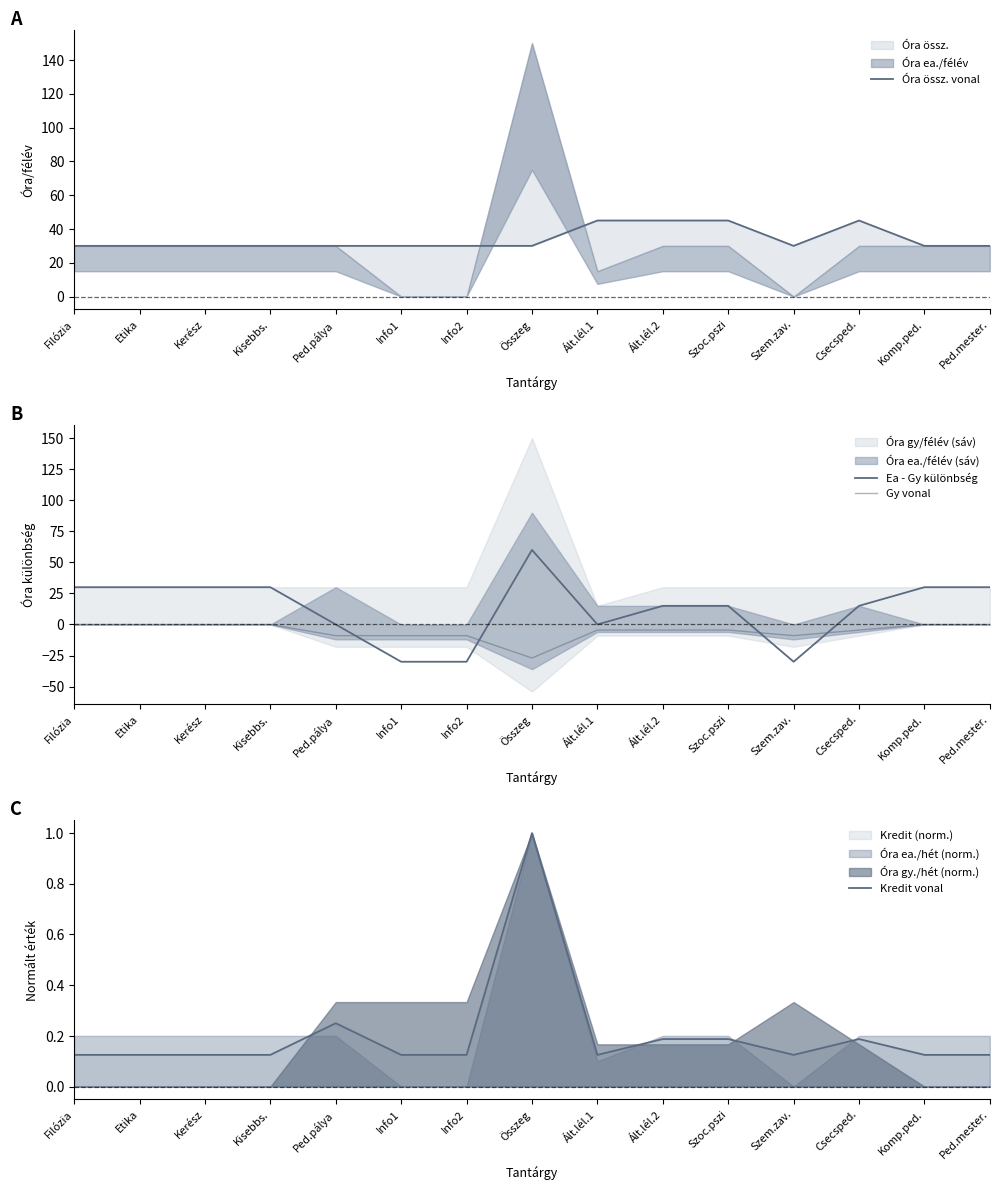

Reading left to right, what are all the values shown in this chart?

Óra össz. vonal: Filózia=30.0	Etika=30.0	Kerész=30.0	Kisebbs.=30.0	Ped.pálya=30.0	Info1=30.0	Info2=30.0	Összeg=30.0	Ált.lél.1=45.0	Ált.lél.2=45.0	Szoc.pszi=45.0	Szem.zav.=30.0	Csecsped.=45.0	Komp.ped.=30.0	Ped.mester.=30.0
Ea - Gy különbség: Filózia=30.0	Etika=30.0	Kerész=30.0	Kisebbs.=30.0	Ped.pálya=0.0	Info1=-30.0	Info2=-30.0	Összeg=60.0	Ált.lél.1=0.0	Ált.lél.2=15.0	Szoc.pszi=15.0	Szem.zav.=-30.0	Csecsped.=15.0	Komp.ped.=30.0	Ped.mester.=30.0
Gy vonal: Filózia=-0.0	Etika=-0.0	Kerész=-0.0	Kisebbs.=-0.0	Ped.pálya=-9.0	Info1=-9.0	Info2=-9.0	Összeg=-27.0	Ált.lél.1=-4.5	Ált.lél.2=-4.5	Szoc.pszi=-4.5	Szem.zav.=-9.0	Csecsped.=-4.5	Komp.ped.=-0.0	Ped.mester.=-0.0
Kredit vonal: Filózia=0.1	Etika=0.1	Kerész=0.1	Kisebbs.=0.1	Ped.pálya=0.2	Info1=0.1	Info2=0.1	Összeg=1.0	Ált.lél.1=0.1	Ált.lél.2=0.2	Szoc.pszi=0.2	Szem.zav.=0.1	Csecsped.=0.2	Komp.ped.=0.1	Ped.mester.=0.1